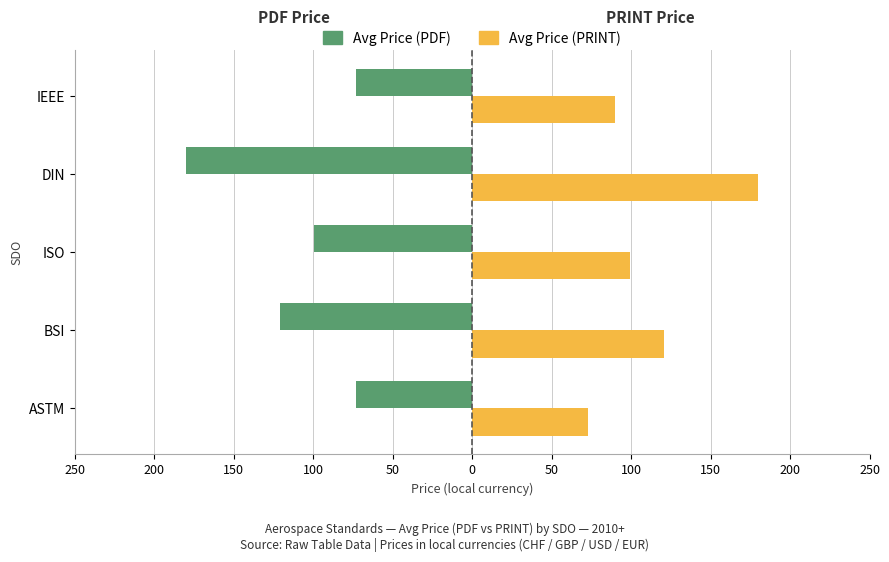

List the series in order of their peak value, highest first.

Avg Price (PRINT), Avg Price (PDF)